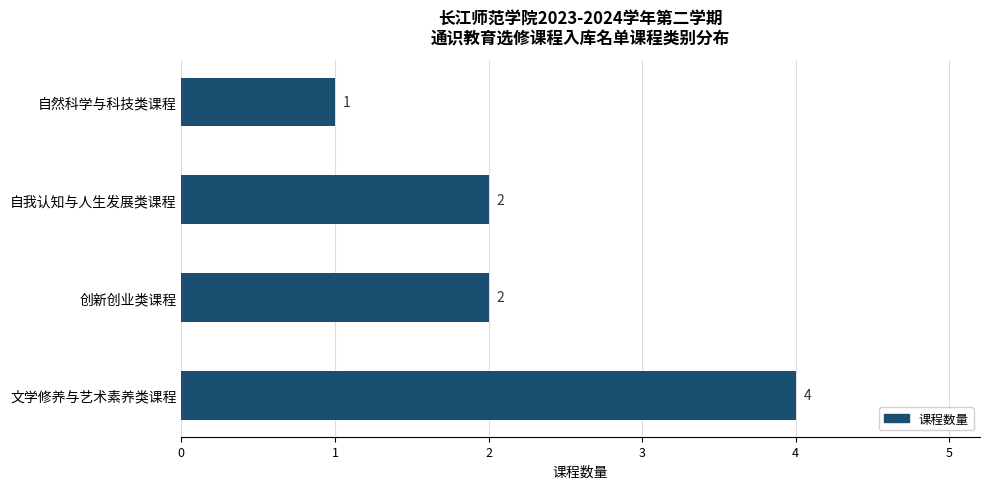

What is the difference between the maximum and minimum values?

3